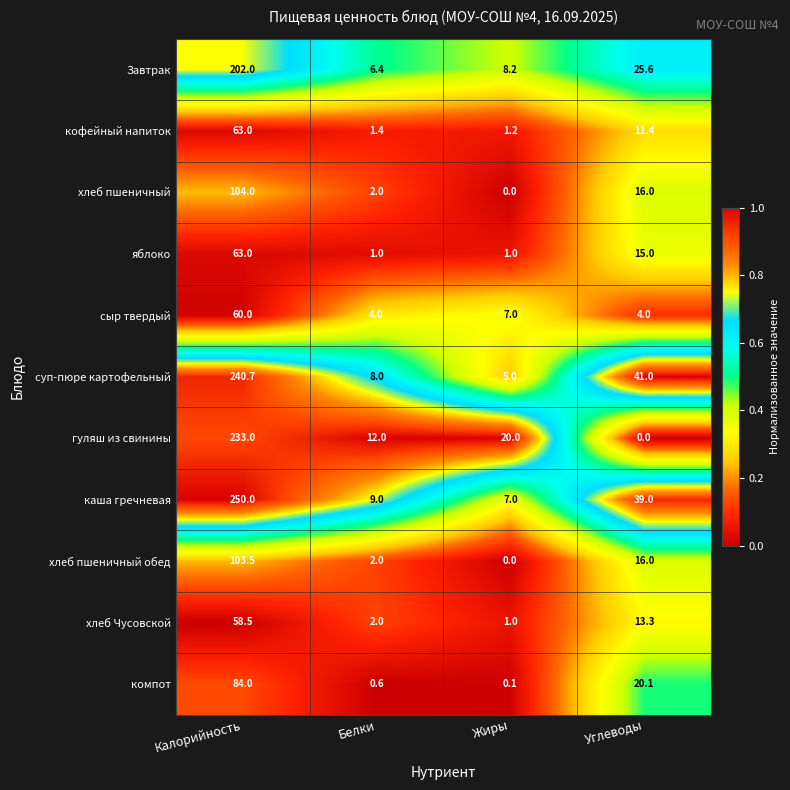

Is it true that гуляш из свинины equals 75.3 at Углеводы?

False